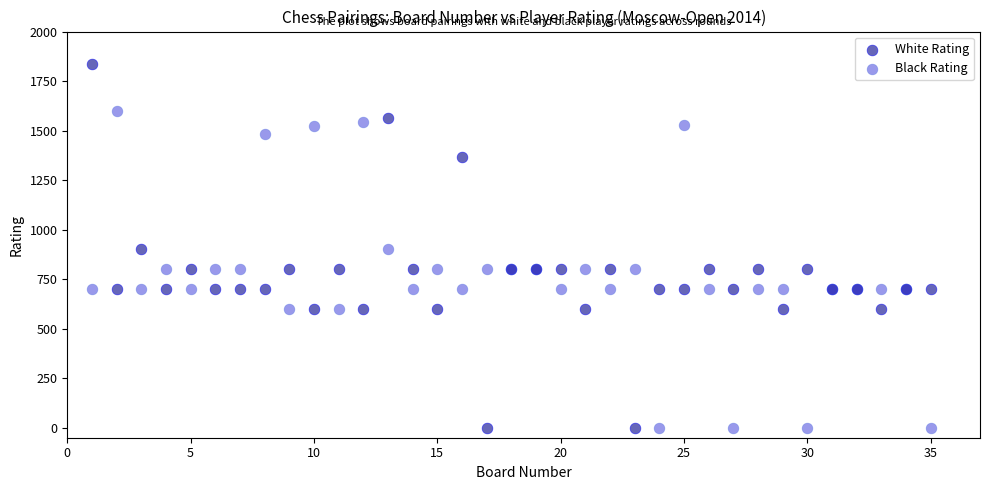

Which series has the largest Y range (max minus min)?

White Rating